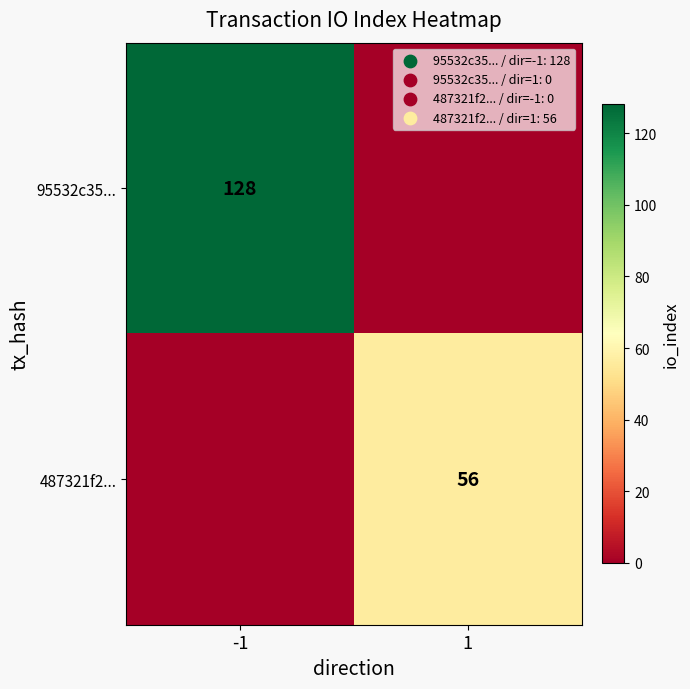

Which category has the highest value across all series?

-1